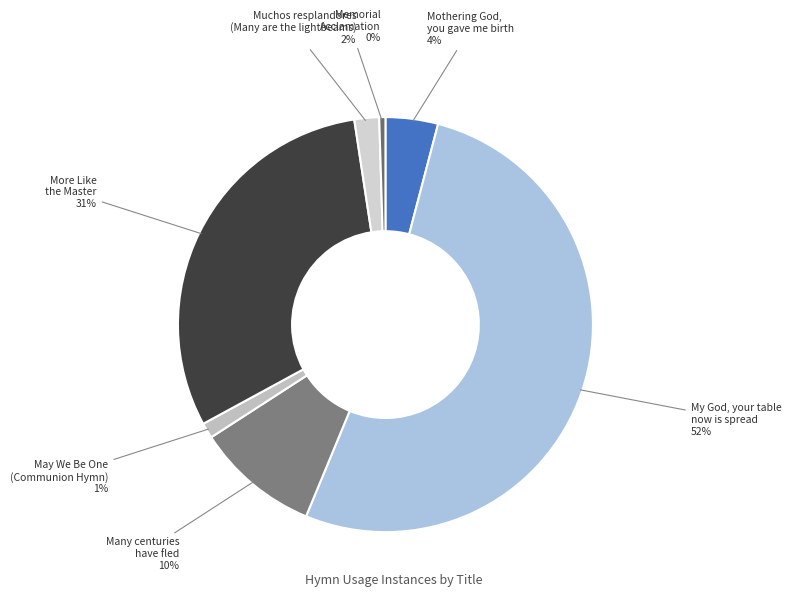

Which has a higher value, More Like the Master or My God, your table now is spread?

My God, your table now is spread